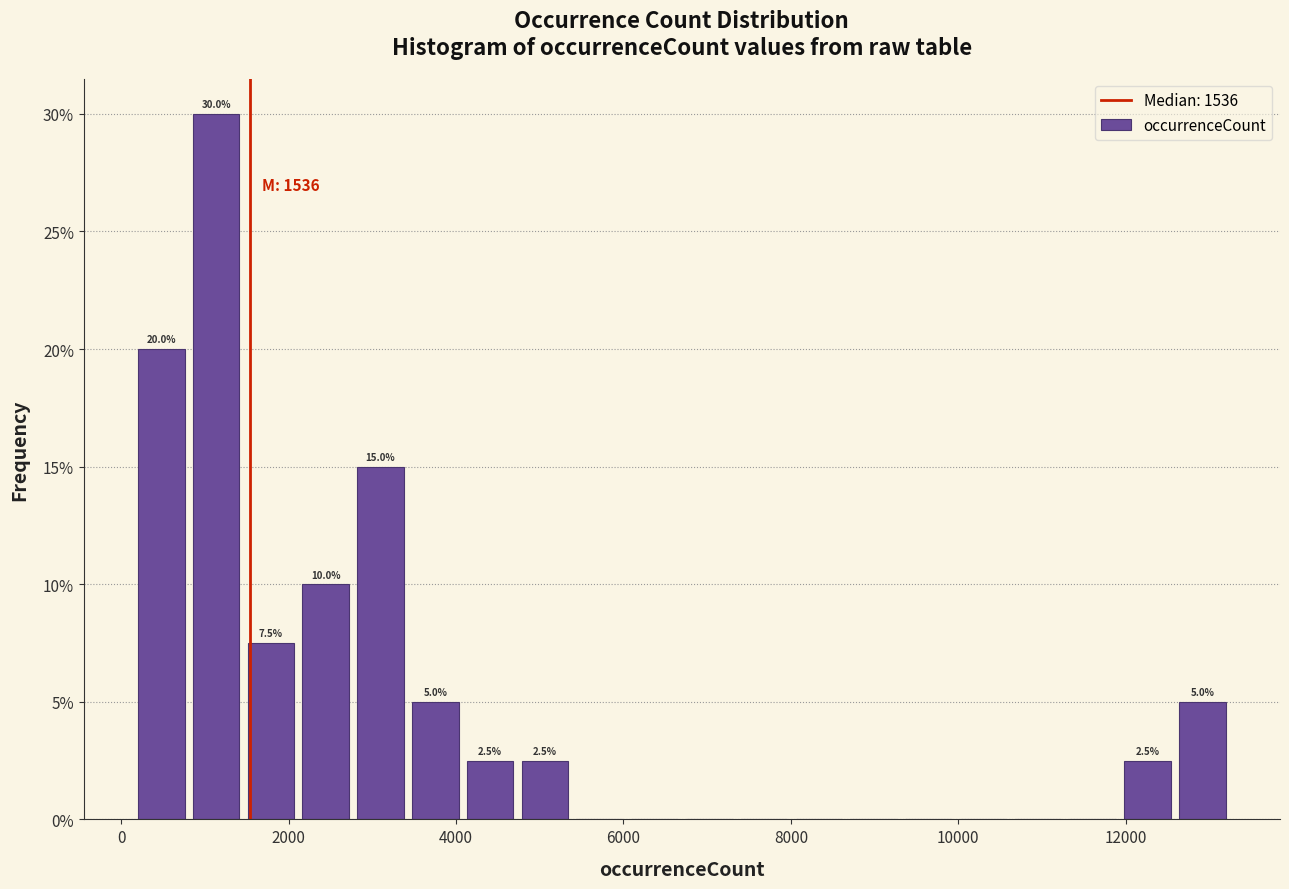

Read against the x-axis, roughly where is the centre of the tallest bar?

1200